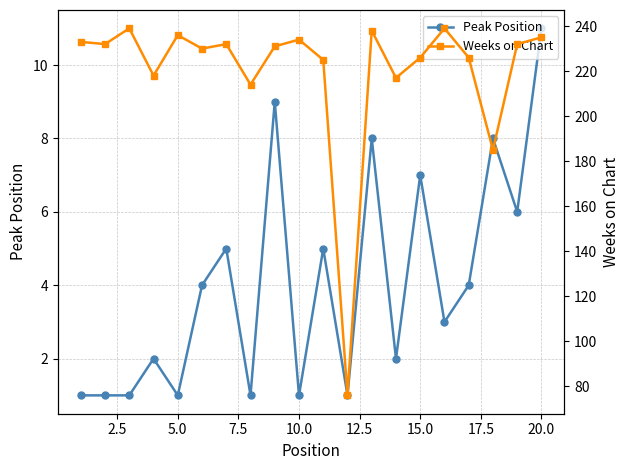

What is the highest value of the Peak Position series?

11